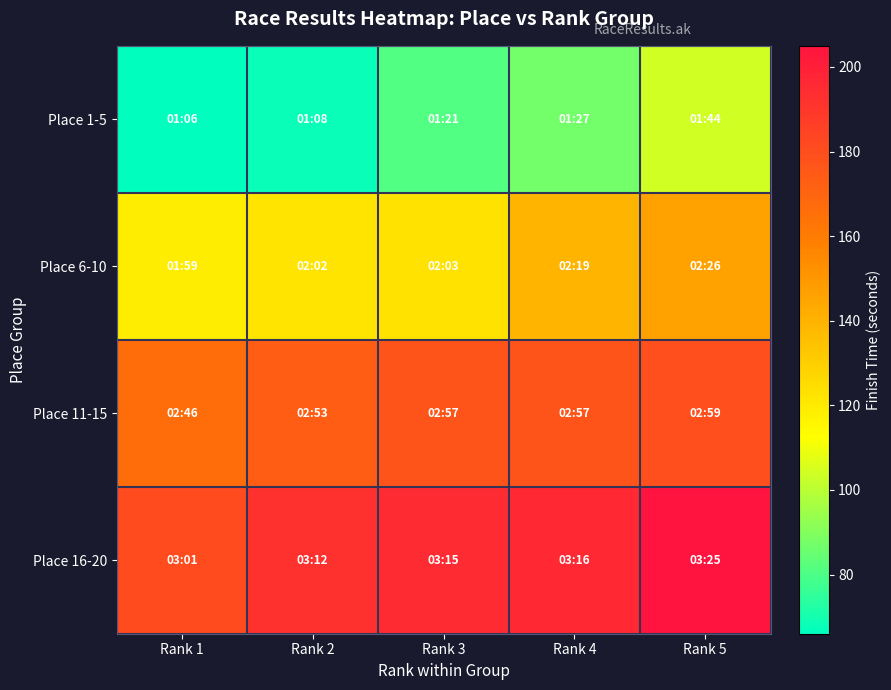

Between Rank 3 and Rank 4, which is larger?

Rank 4